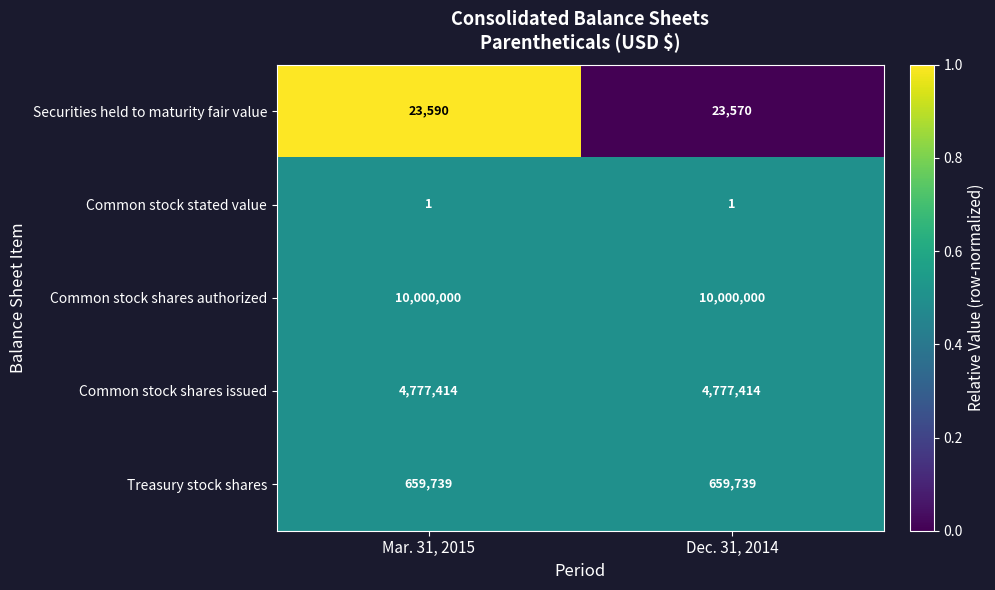

Which series has the widest spread of values?

Securities held to maturity fair value